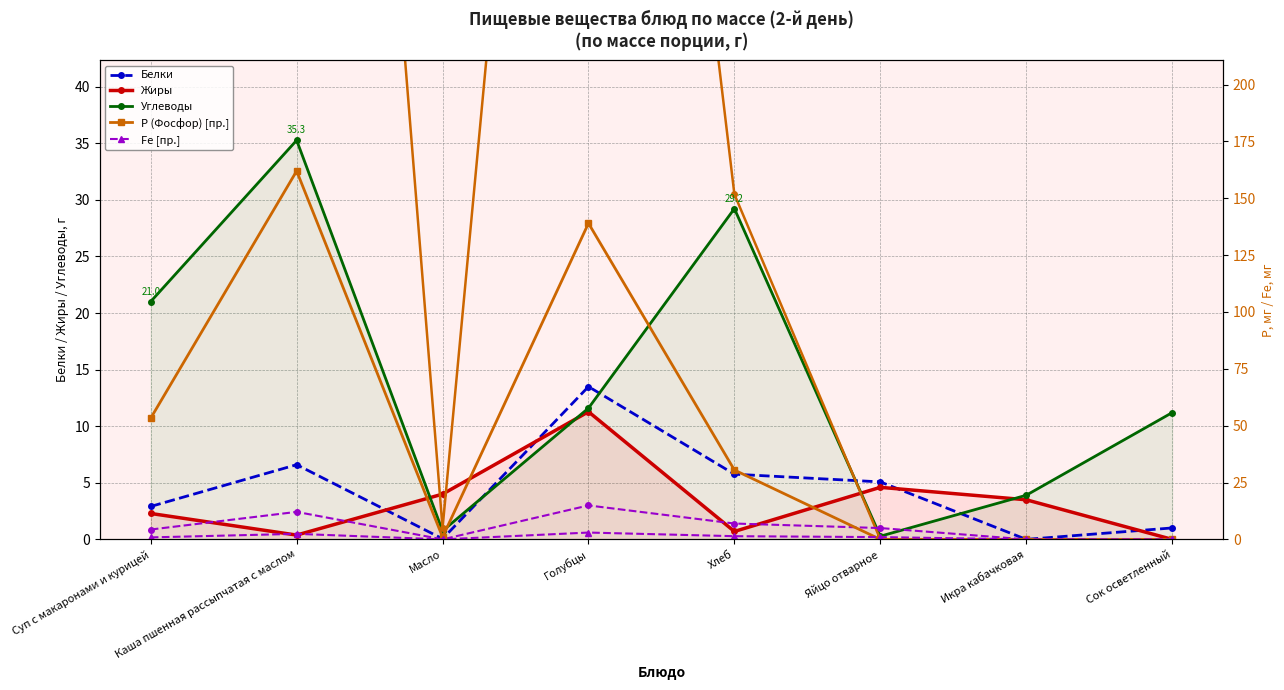

True or false: Жиры has a value of 1.1 at Хлеб.

False